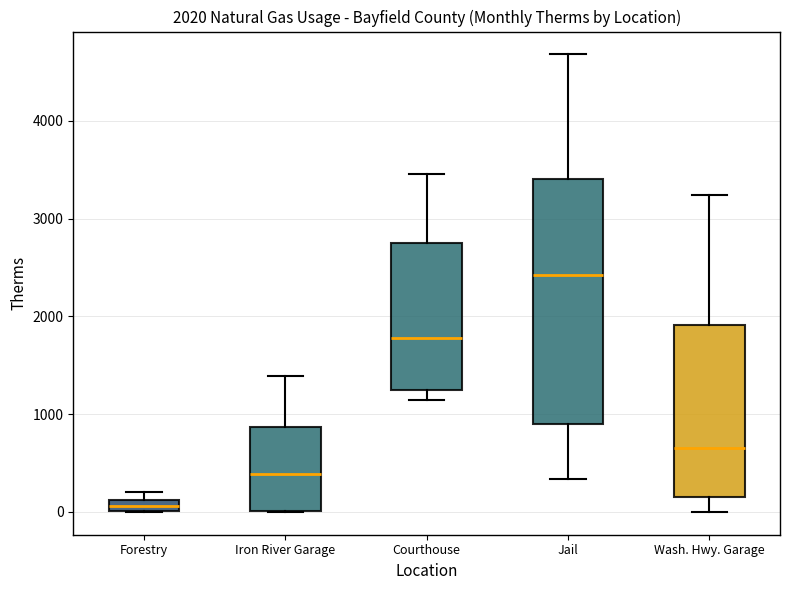

Which box's median line is the lowest?

Forestry